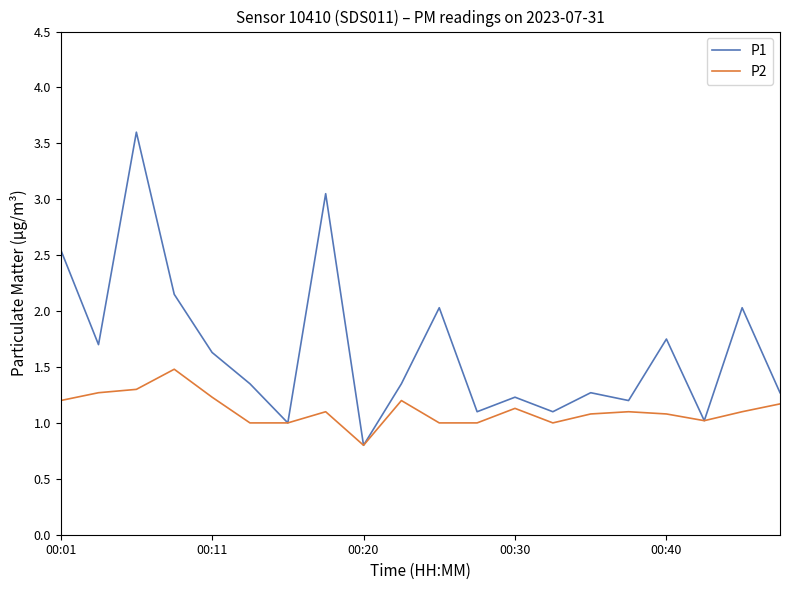

Rank the series by their maximum value, from lowest to highest.

P2, P1